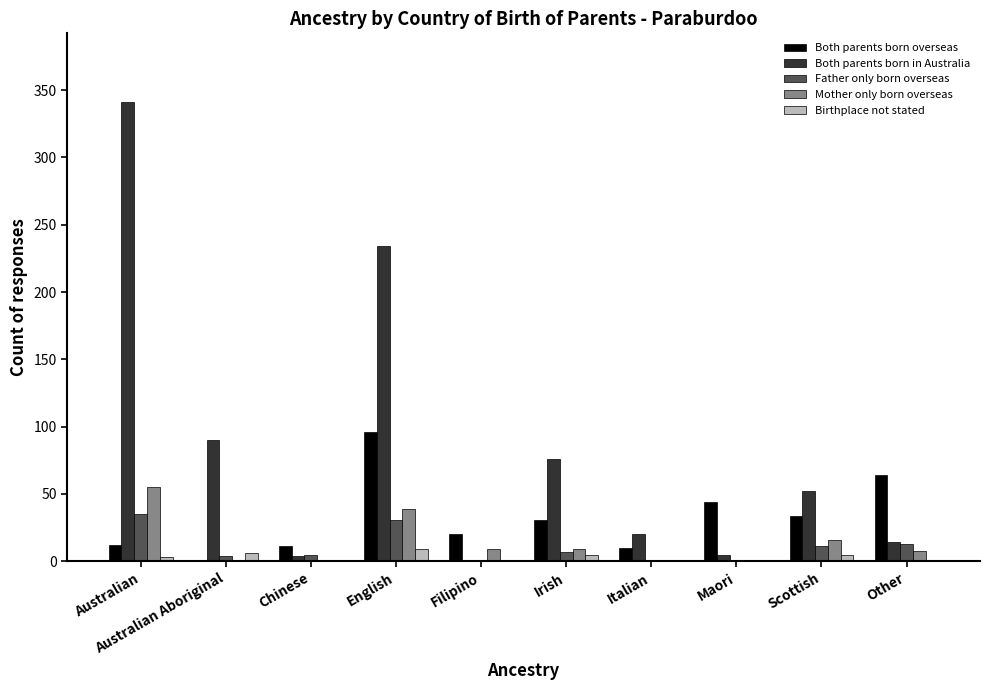

At which label is Both parents born in Australia closest to 170?

English